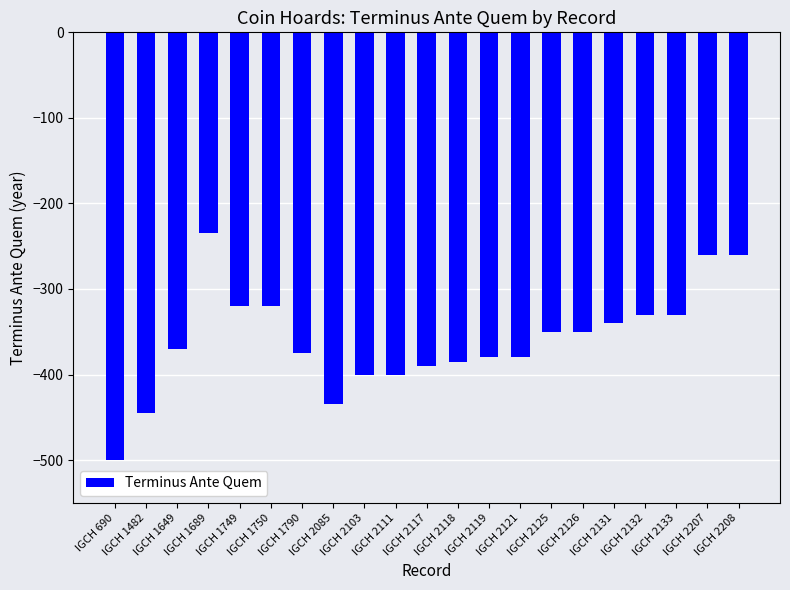

How many values are below -370?

10